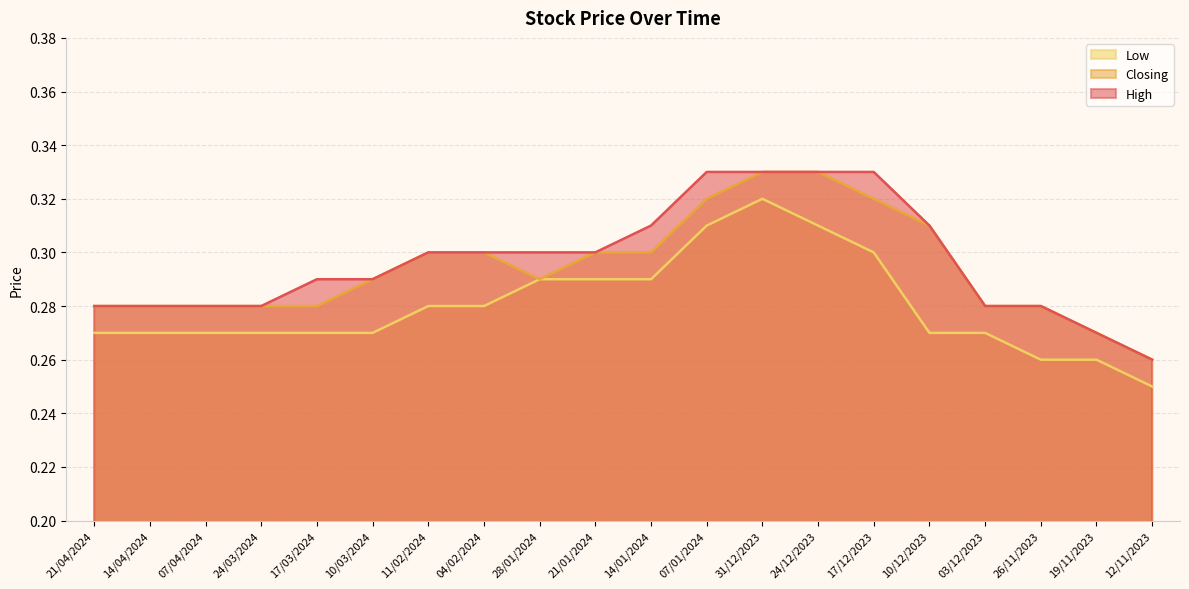

True or false: Closing has more than 1 points higher than both neighbors.

False